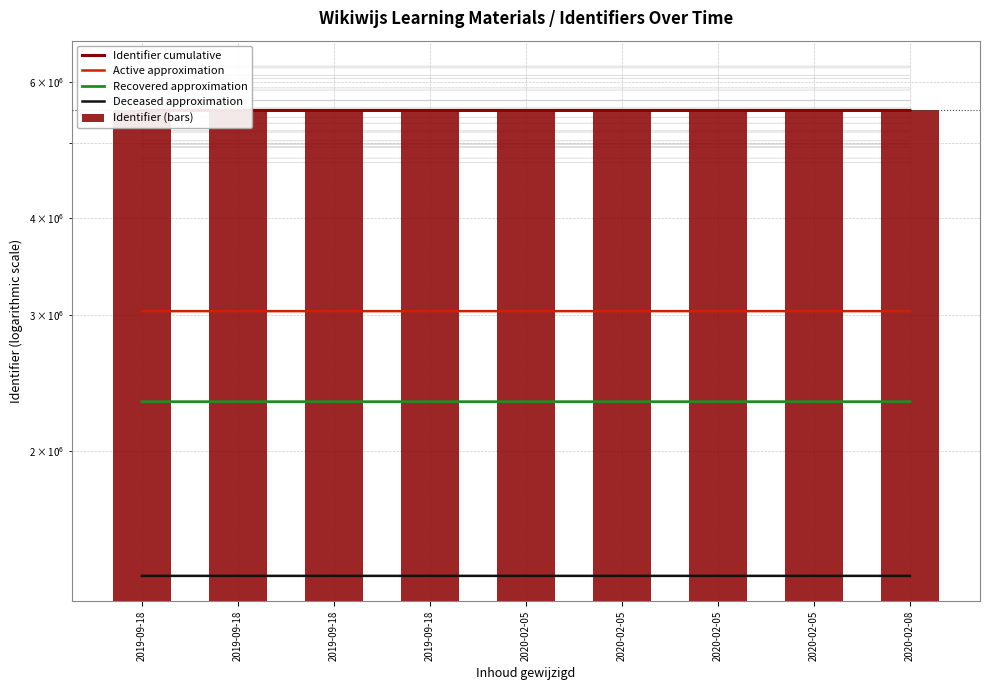

What is the total value across all series at 2019-09-18?

17751058.2